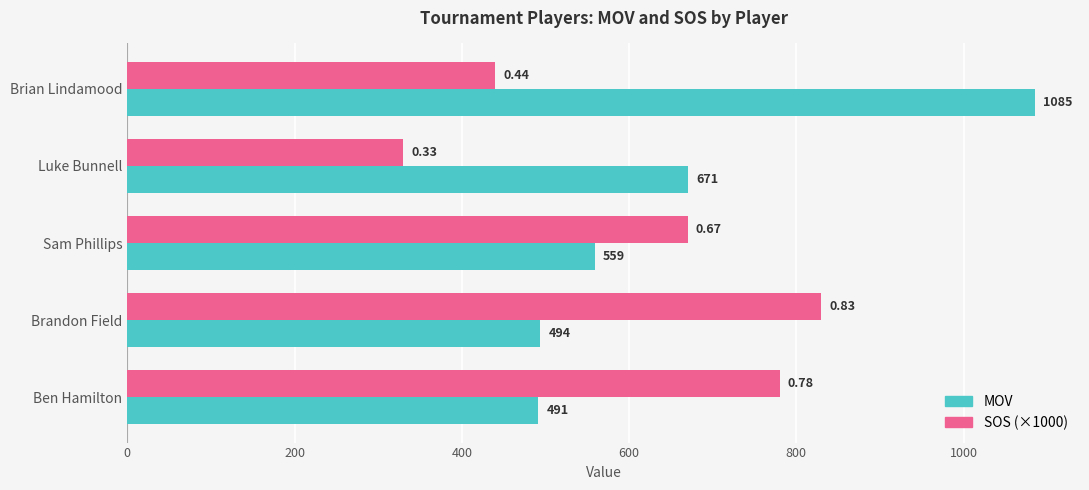

Which series has the largest range (max minus min)?

MOV